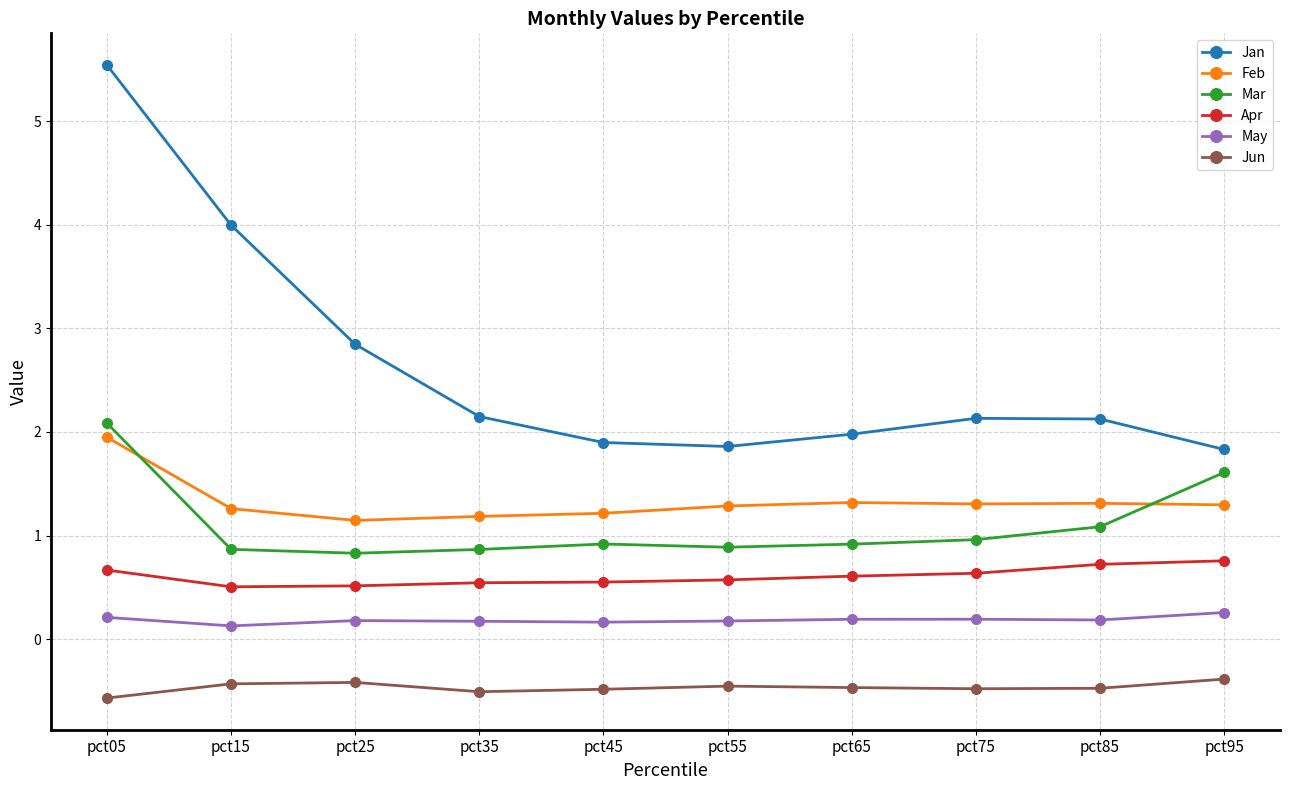

Rank the series at pct55 from highest to lowest value.

Jan, Feb, Mar, Apr, May, Jun